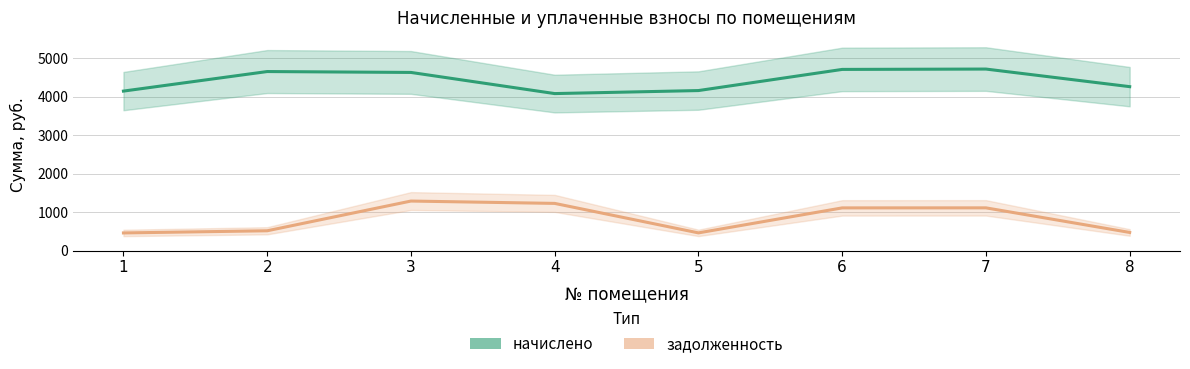

True or false: задолженность and начислено cross at least once.

False